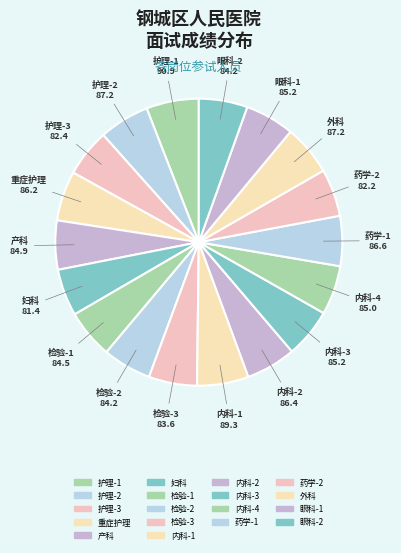

Count the number of slices in the pie.

18